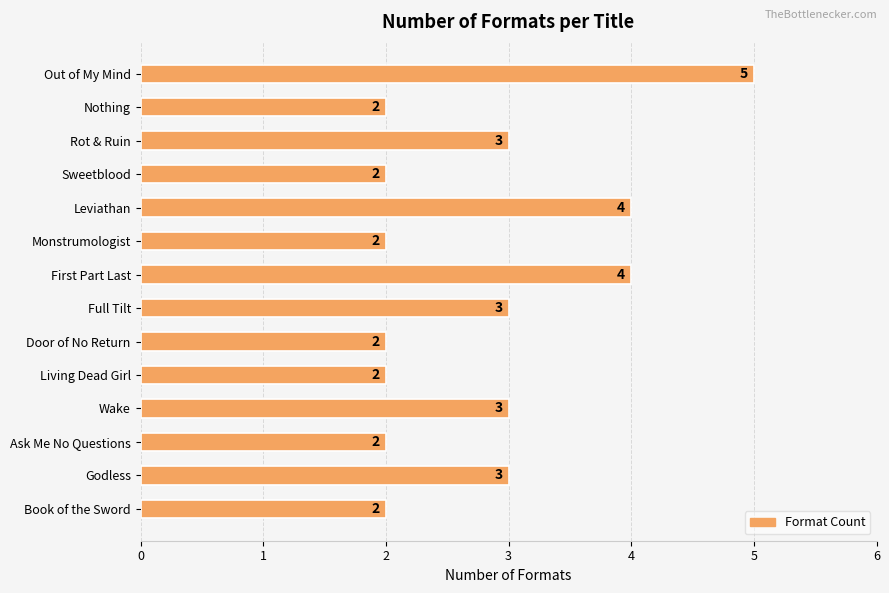

Count the values in the range 2 to 3.

11